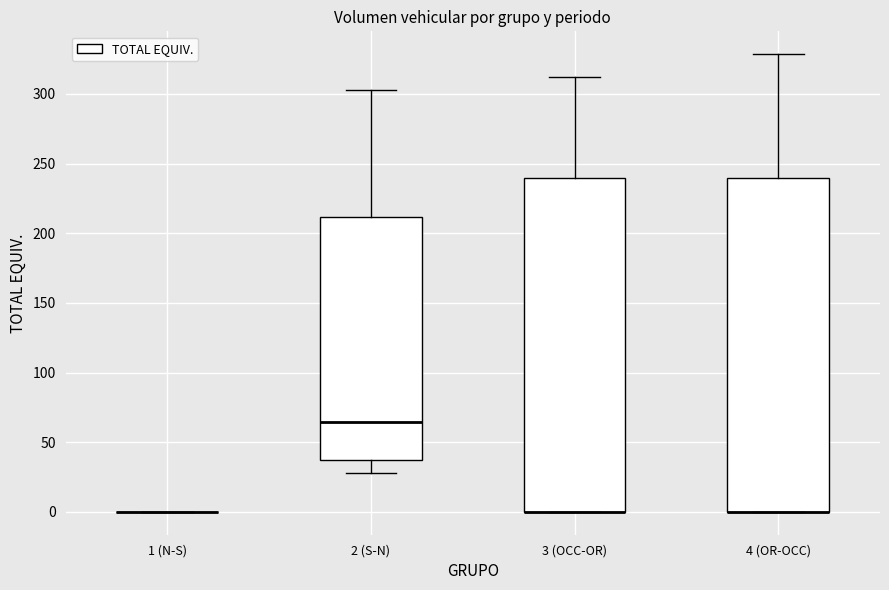

Reading left to right, read every box against the y-axis: the position of its median line, the range the box covers, and the ends of its whiskers. The values are not printed on the chart, so give them approximately, as read against the axis.

1 (N-S): box collapsed to a line at 0, whiskers 0 to 0
2 (S-N): median 65, box 35 to 210, whiskers 30 to 305
3 (OCC-OR): median 0 (drawn on the box's lower edge), box 0 to 240, whiskers 0 to 310
4 (OR-OCC): median 0 (drawn on the box's lower edge), box 0 to 240, whiskers 0 to 330